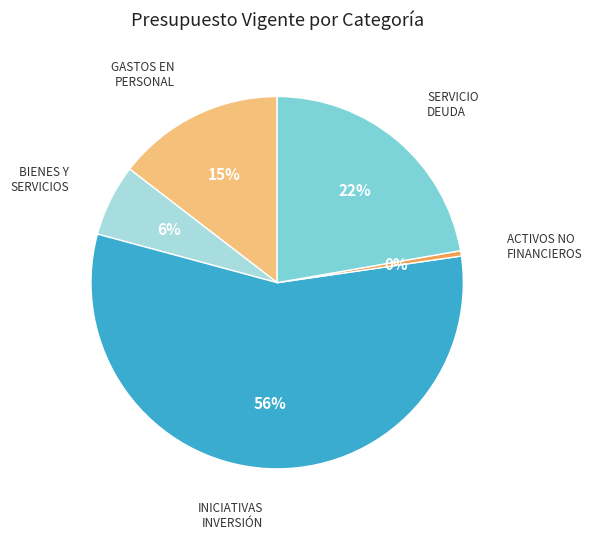

To the nearest percent, what is the average slice percentage?

20%